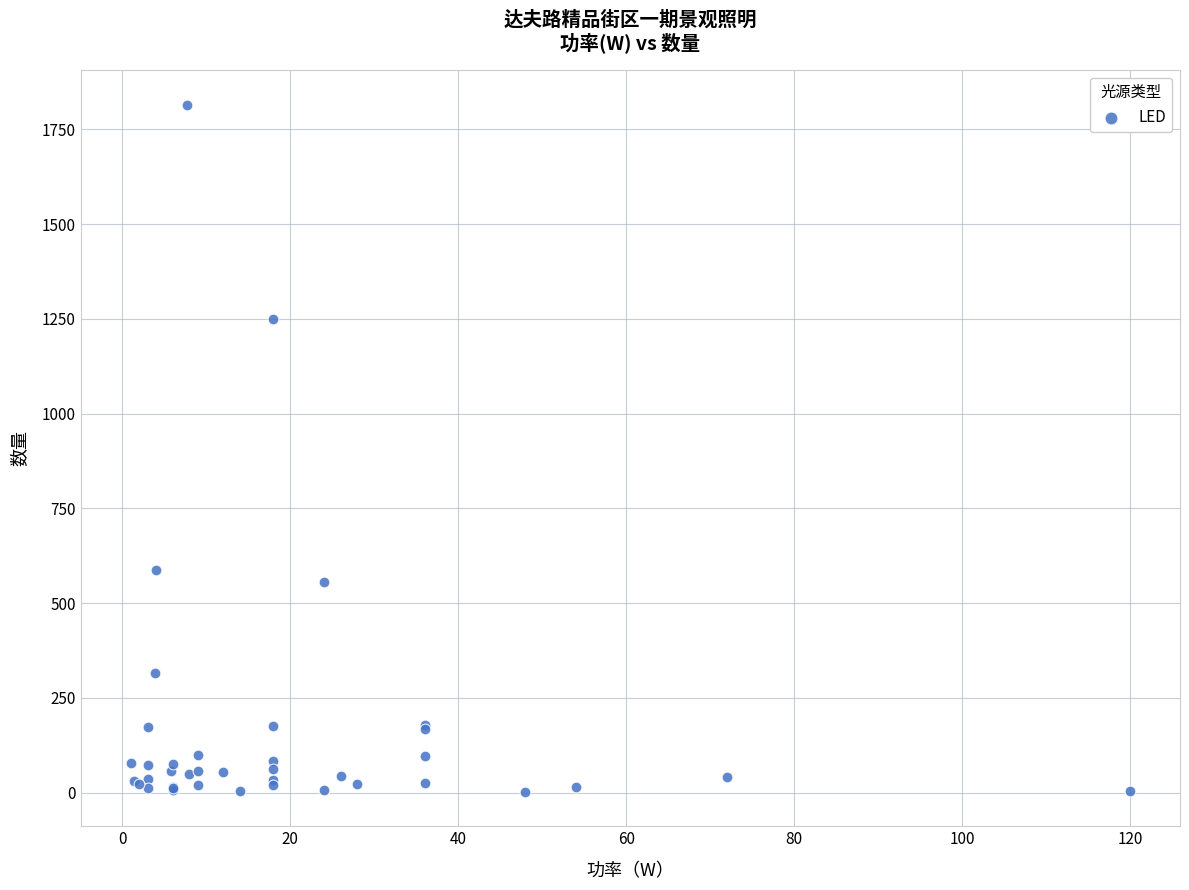

What Y value in the scatter plot is closest to 908?

587